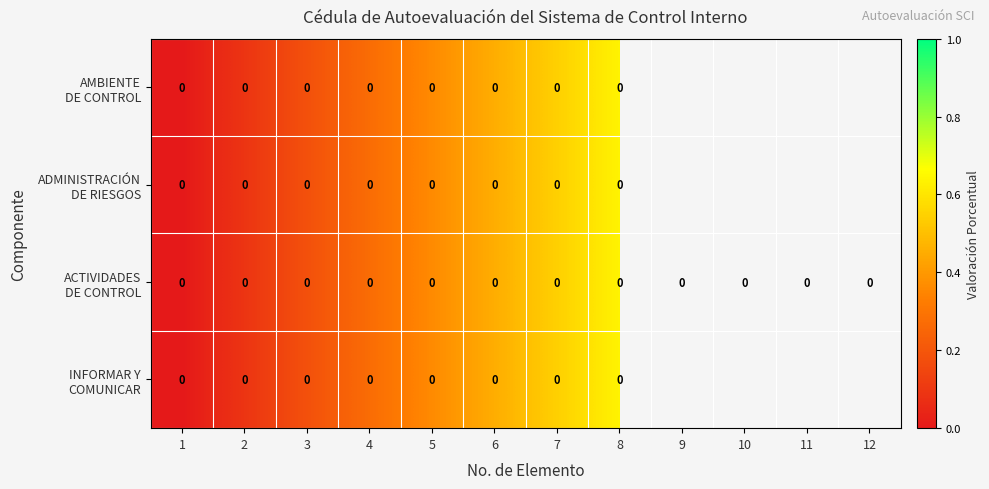

List the labels in order of AMBIENTE DE CONTROL value, largest first.

8, 9, 10, 11, 12, 7, 6, 5, 4, 3, 2, 1